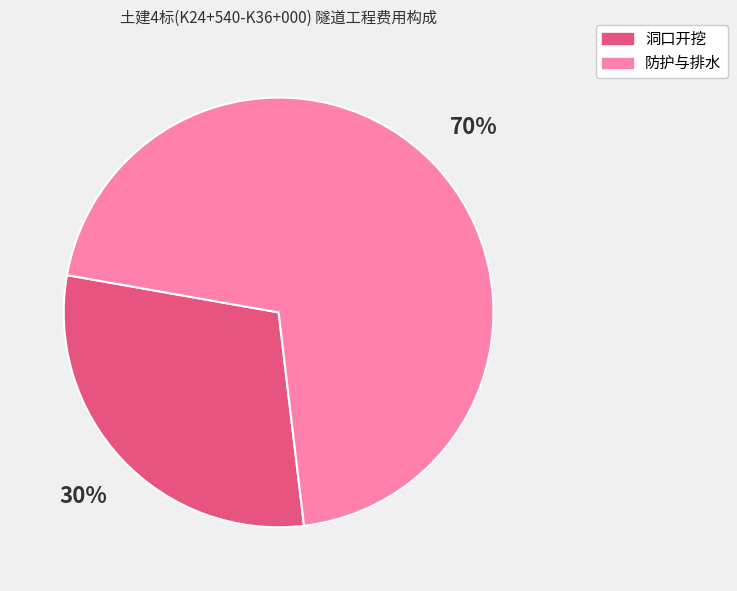

How many segments does this pie chart have?

2